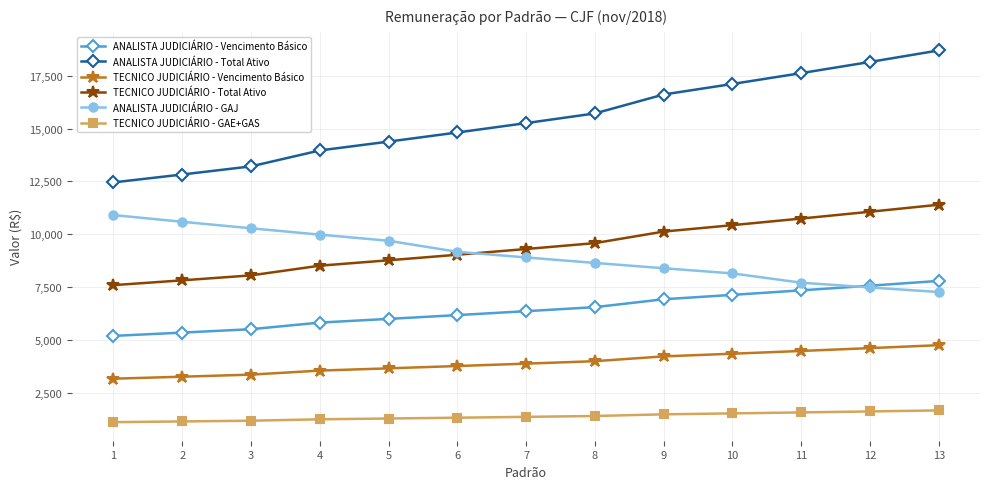

What is the highest value of the ANALISTA JUDICIÁRIO - GAJ series?

10909.2